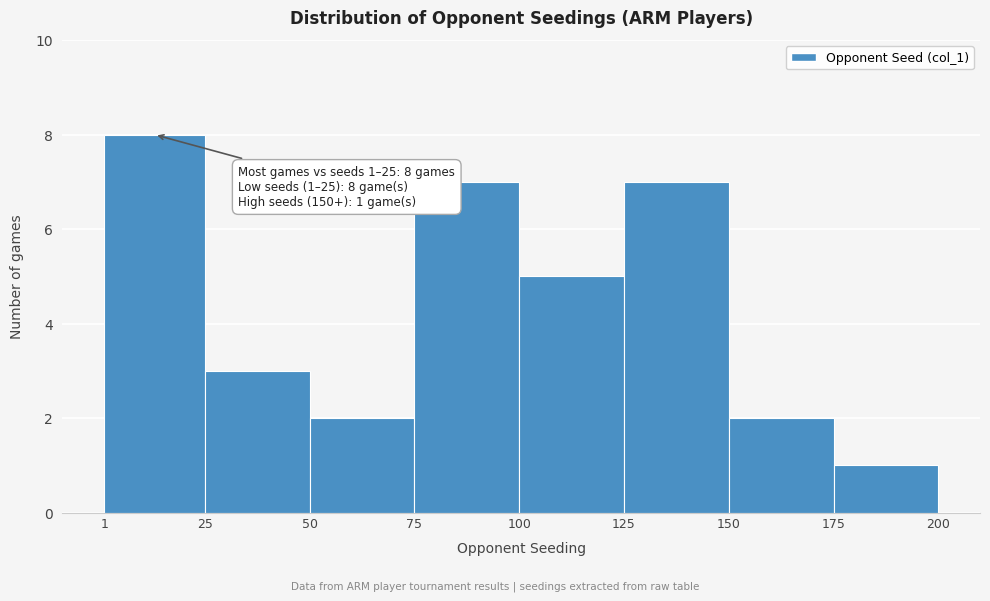

Over which range of the x-axis is the bar tallest?

1 to 25